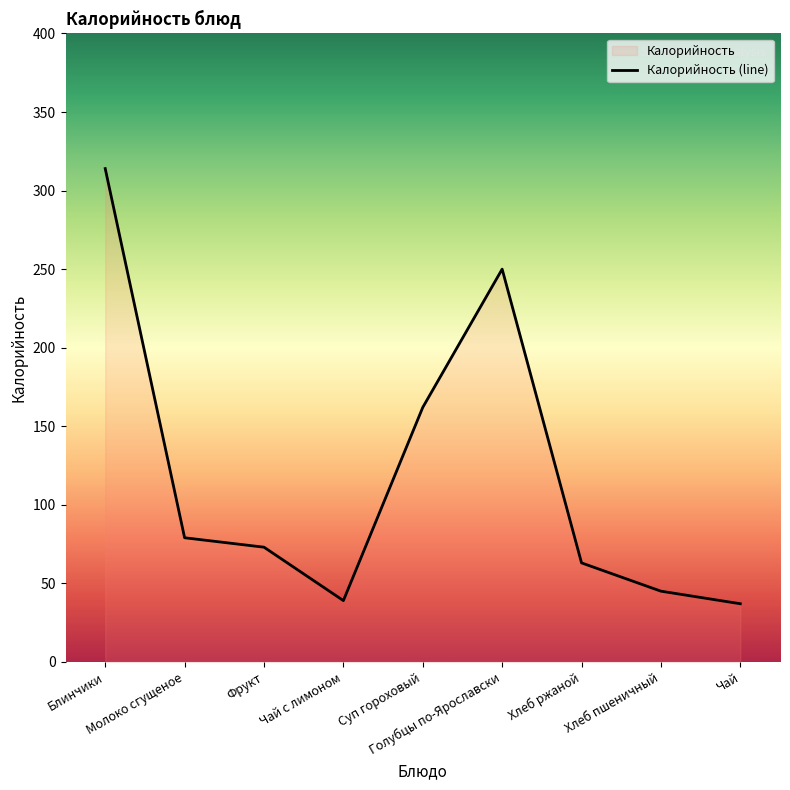

The chart shows a value of 10 at Чай с лимоном. True or false?

False